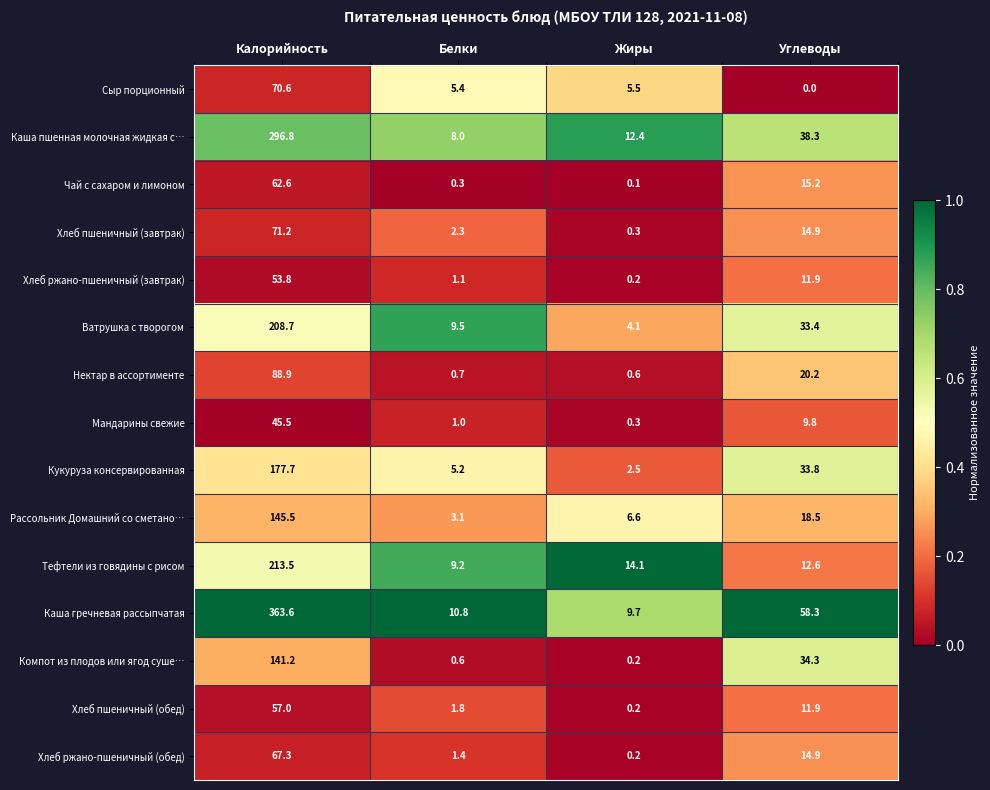

Which series has the largest range (max minus min)?

Каша гречневая рассыпчатая